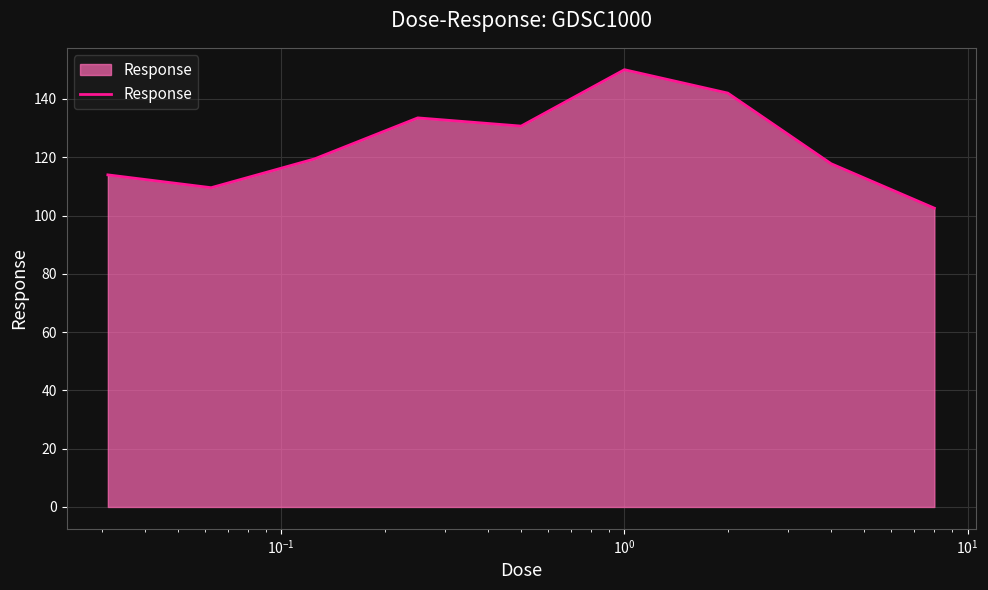

What is the maximum value shown in the chart?

150.0